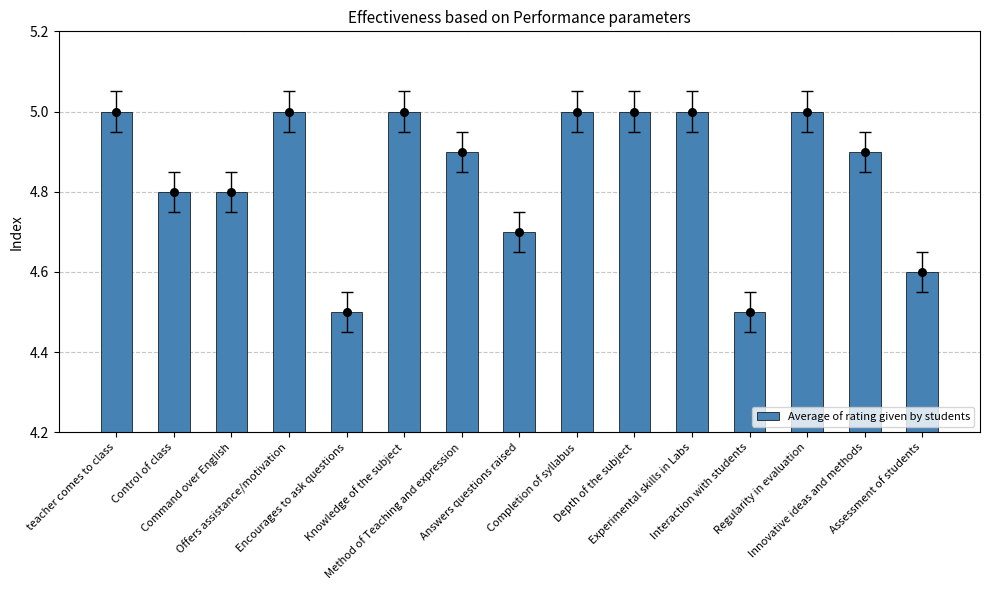

Between Control of class and Assessment of students, which is larger?

Control of class